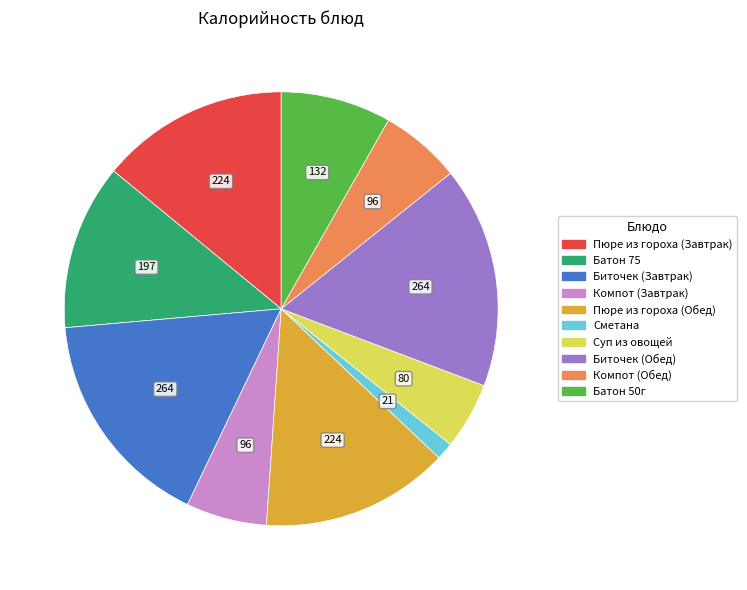

Which has a higher value, Батон 50г or Компот (Обед)?

Батон 50г